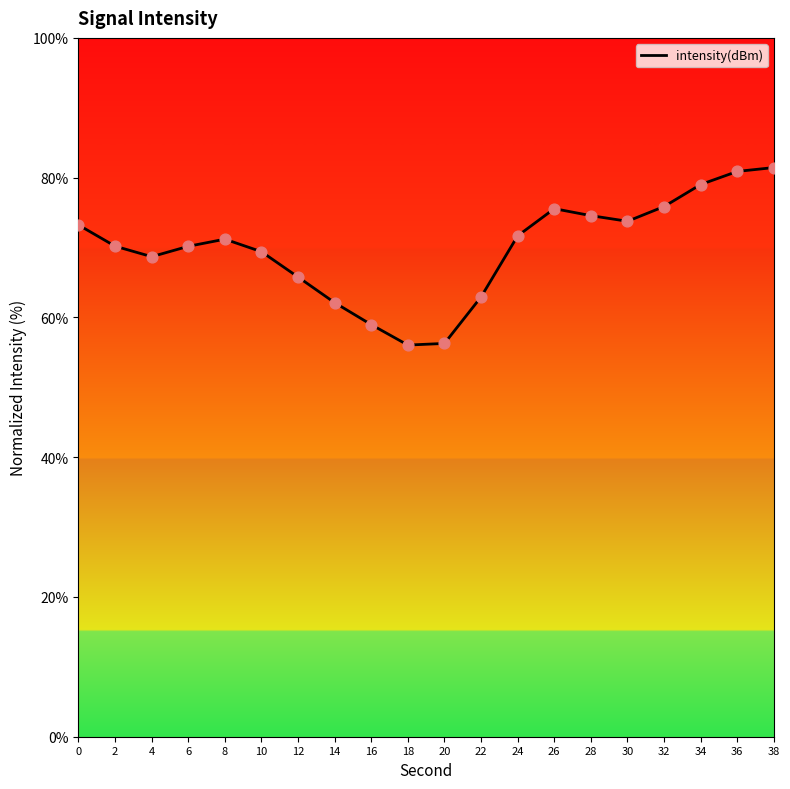

Between 28 and 14, which is larger?

28